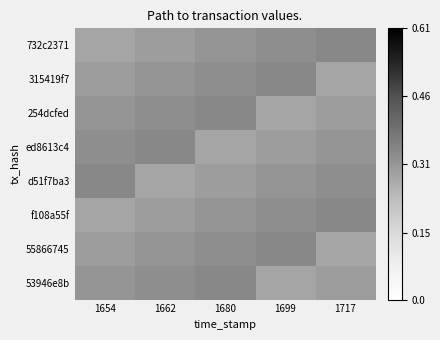

At how many categories does at least one series exceed 0?

5